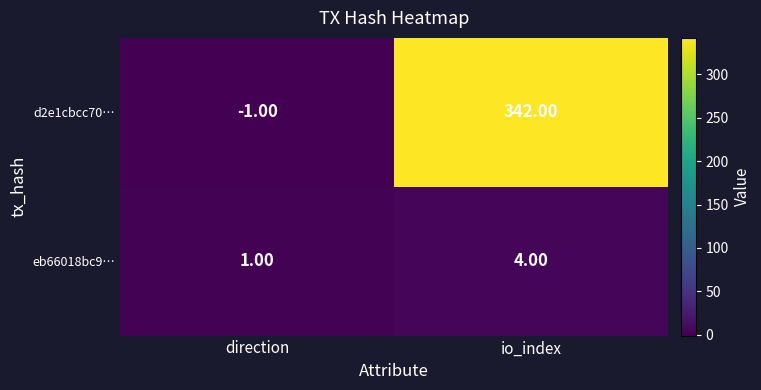

At how many categories does at least one series exceed 28?

1